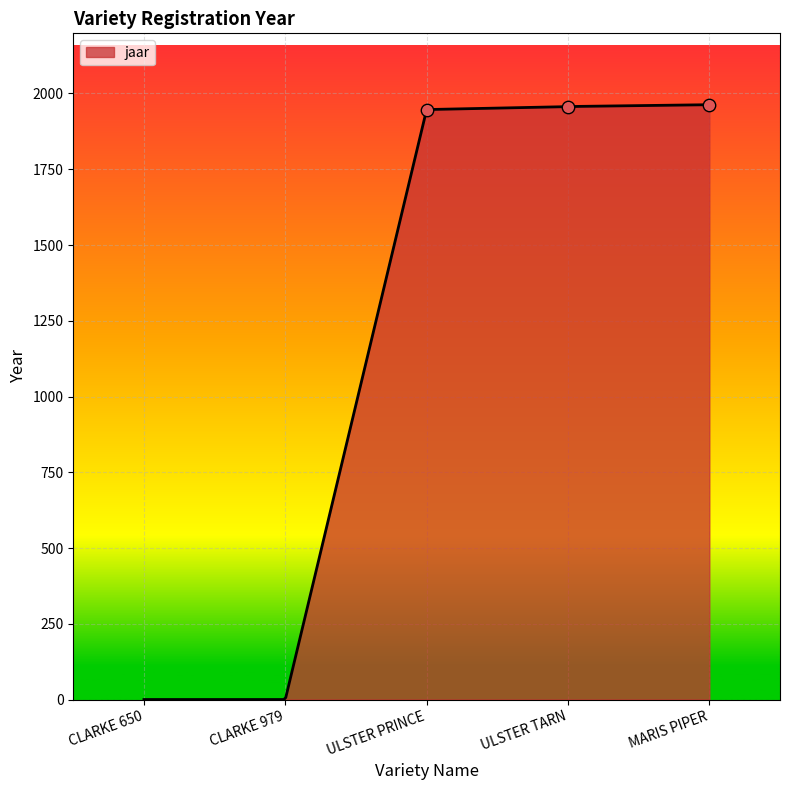

Between CLARKE 650 and CLARKE 979, which is larger?

CLARKE 650